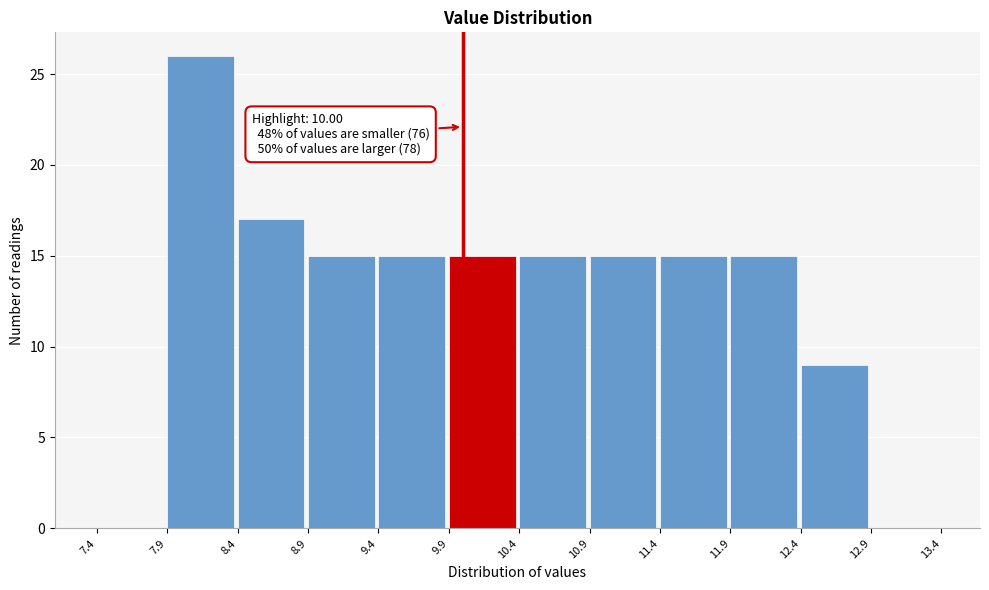

Which range on the x-axis has the tallest bar?

7.9 to 8.4